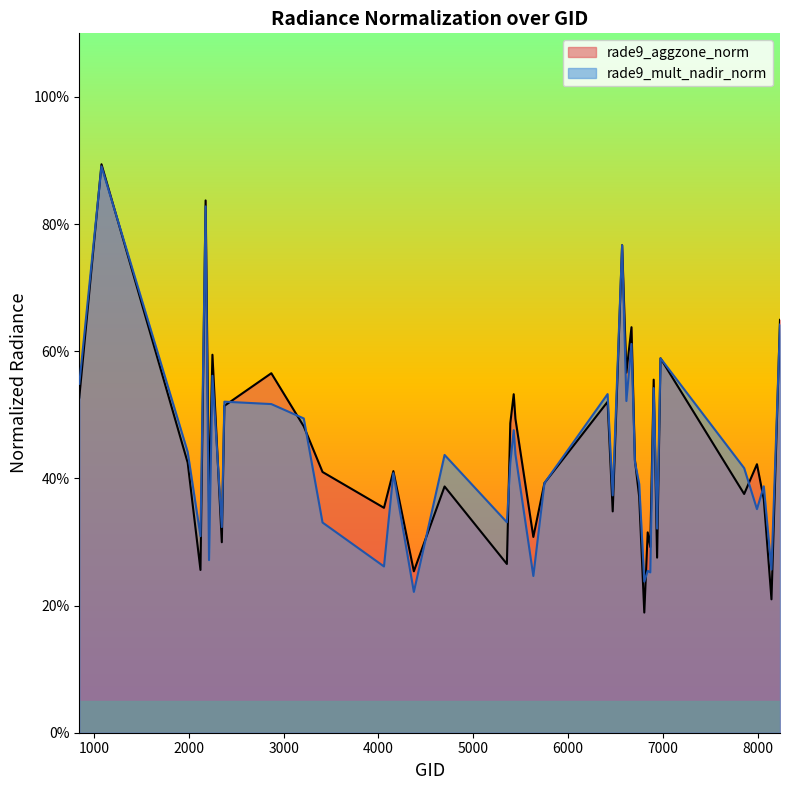

Does the chart have visible grid lines?

No